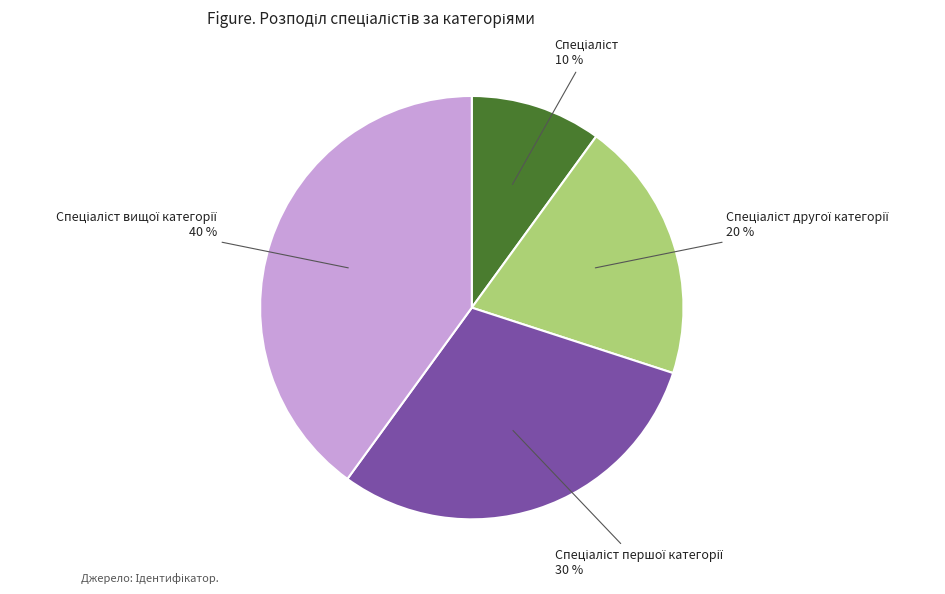

Is there a majority slice in this chart?

No